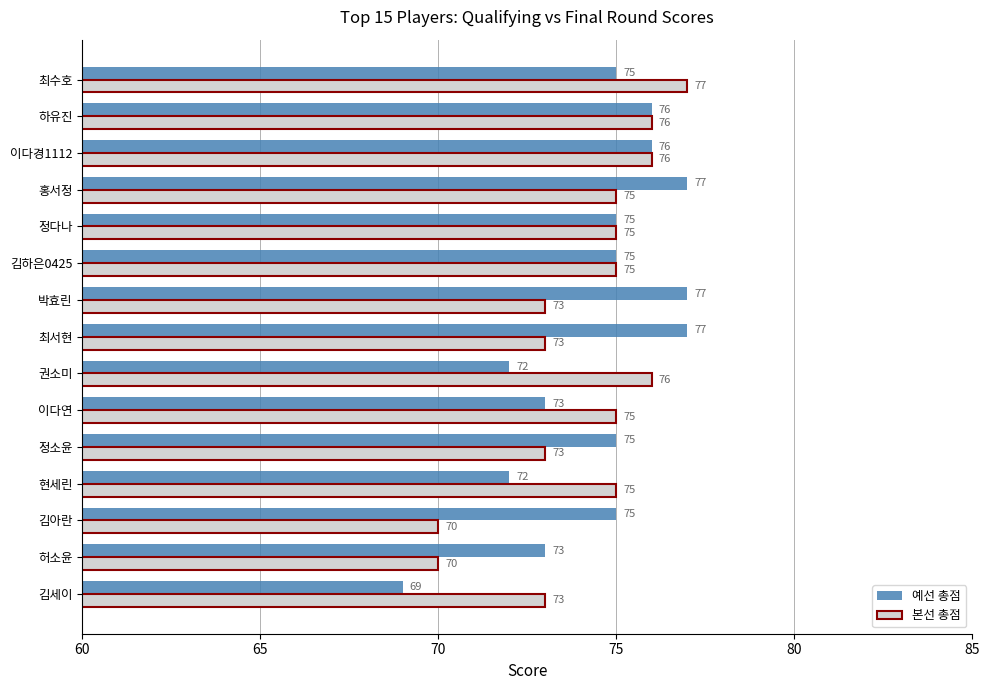

What is the smallest value displayed?

69